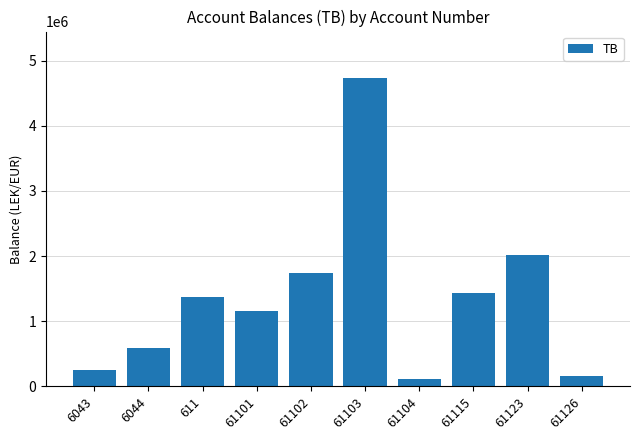

Reading left to right, extract all data points from this chart.

6043=250227.1	6044=588118.9	611=1366068.5	61101=1149043.7	61102=1735151.5	61103=4735066.9	61104=105900.0	61115=1434003.2	61123=2010362.2	61126=163090.0